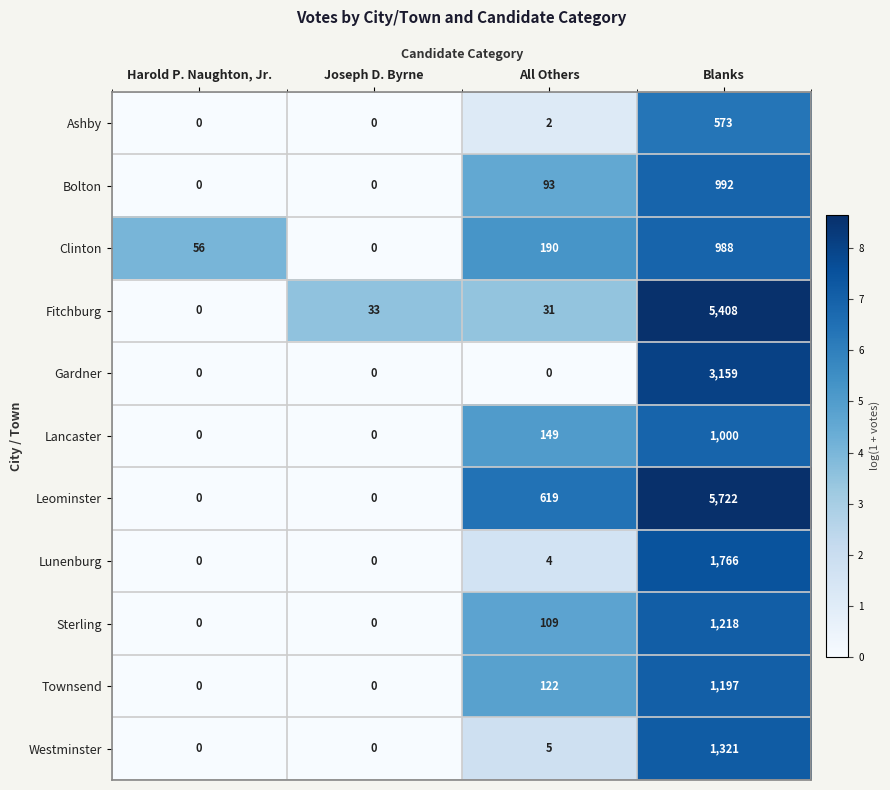

Where is Bolton nearest to the value 496?

All Others